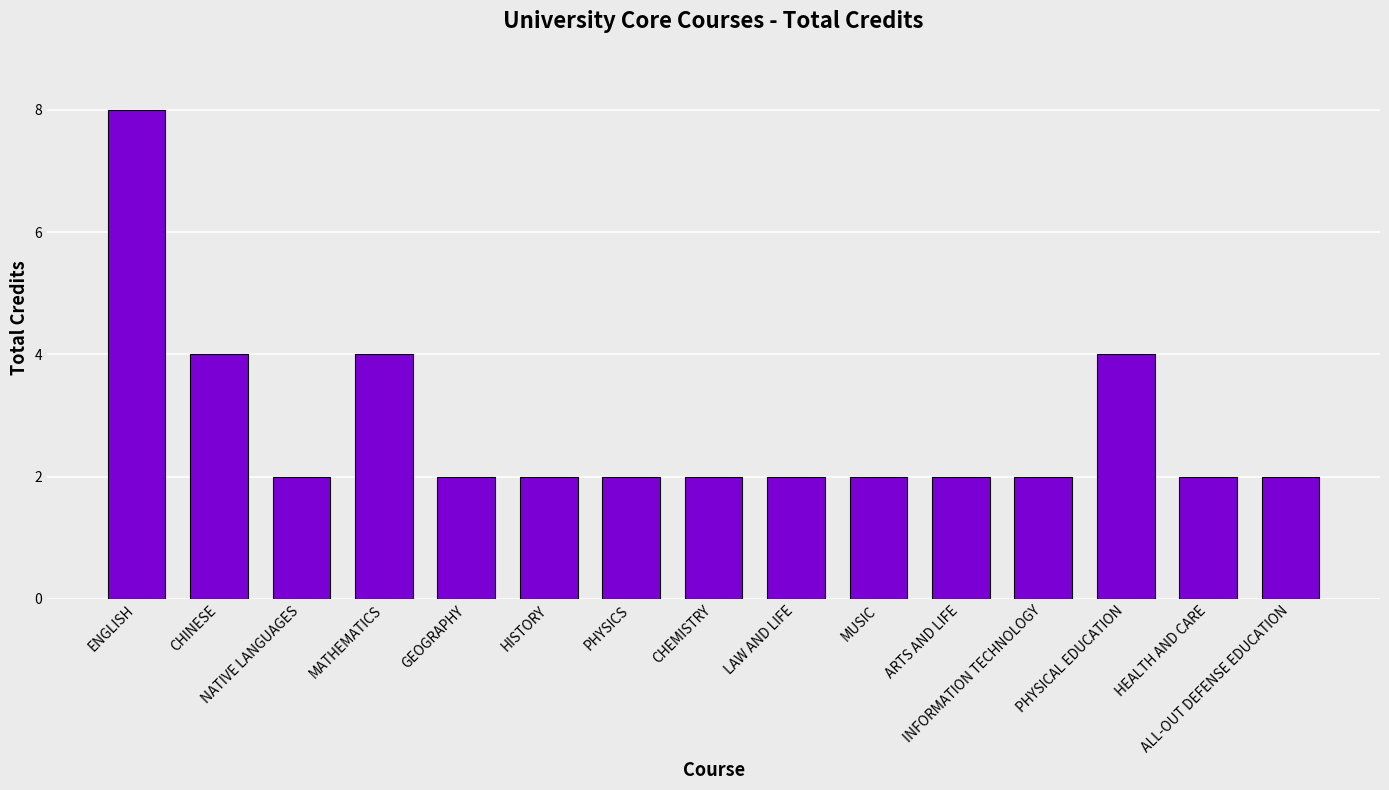

What is the change in value from NATIVE LANGUAGES to MATHEMATICS?

+2